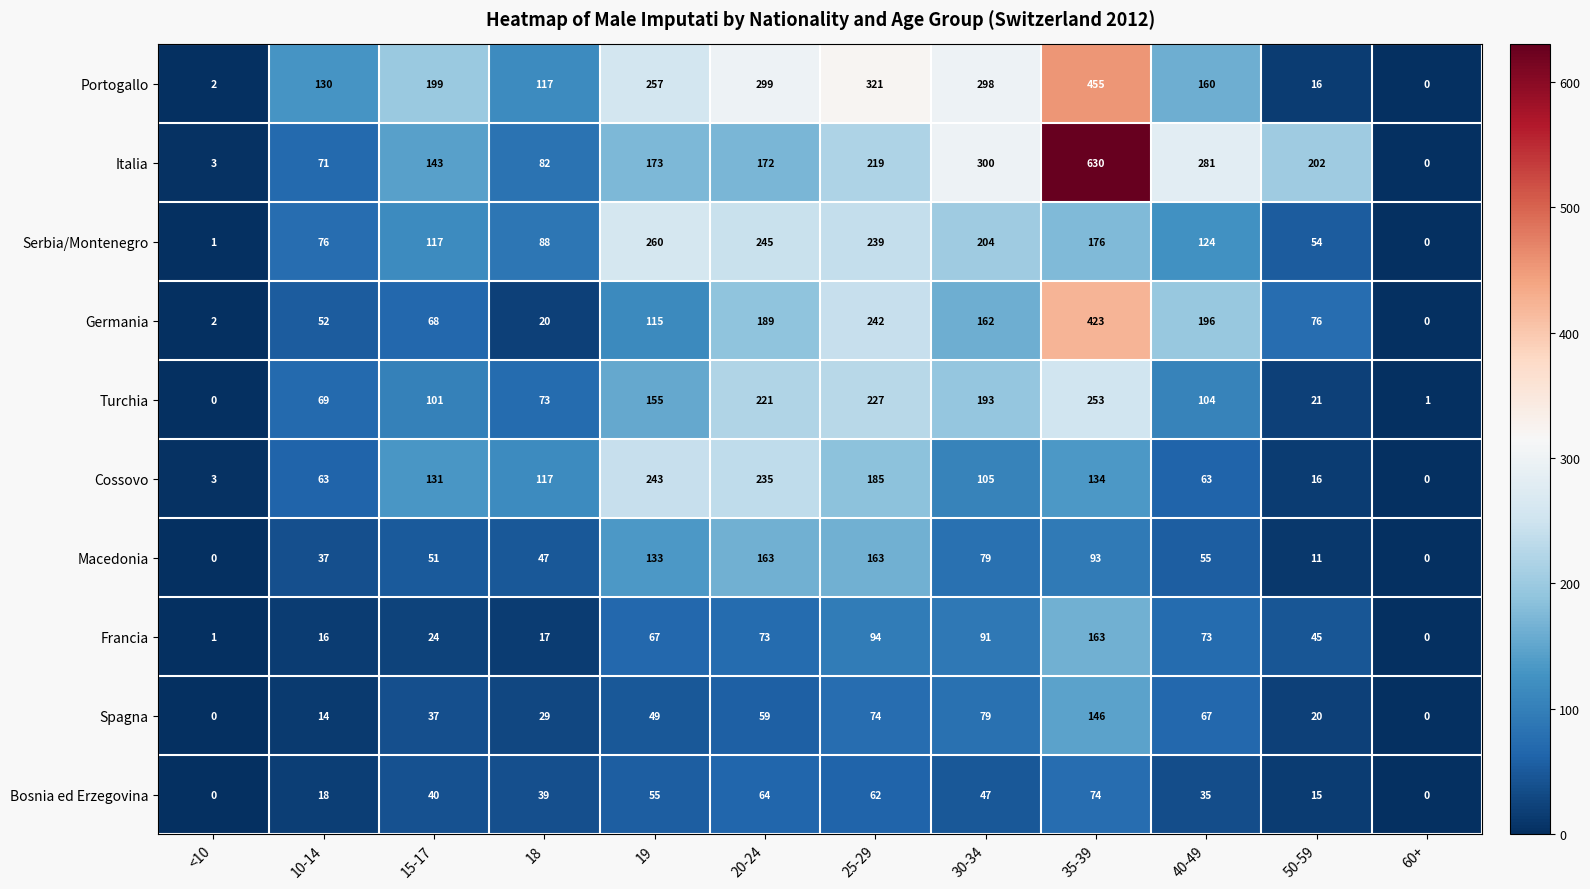

What is the average value of the Bosnia ed Erzegovina series?

37